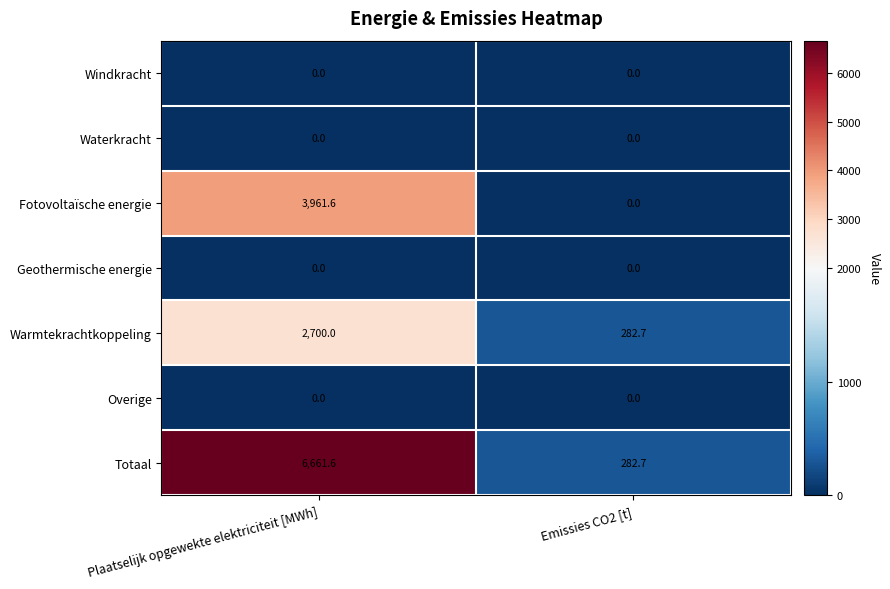

Rank the categories by Fotovoltaïsche energie value from highest to lowest.

Plaatselijk opgewekte elektriciteit [MWh], Emissies CO2 [t]